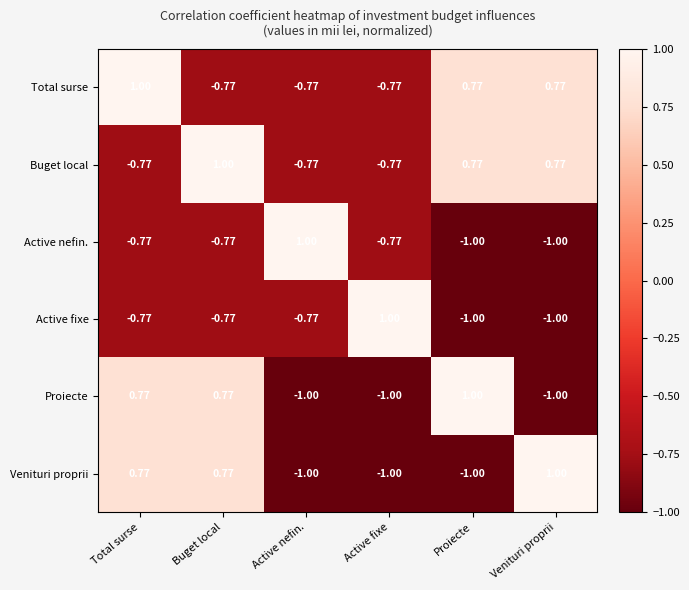

Which series changed the most between Total surse and Proiecte?

Venituri proprii